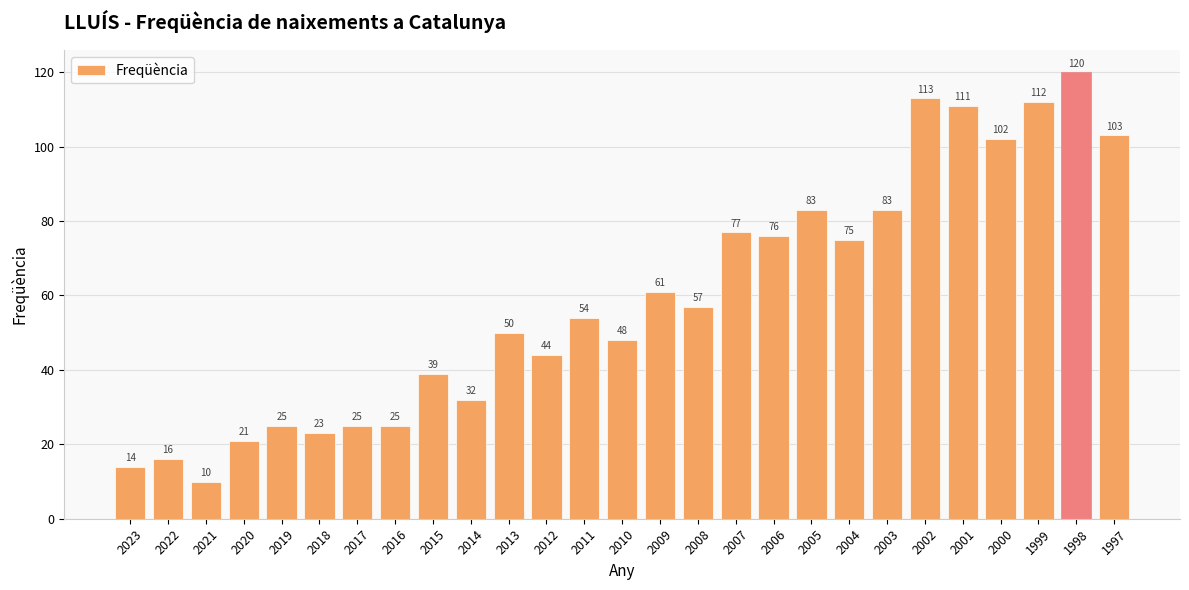

What is the sum of all values?

1599